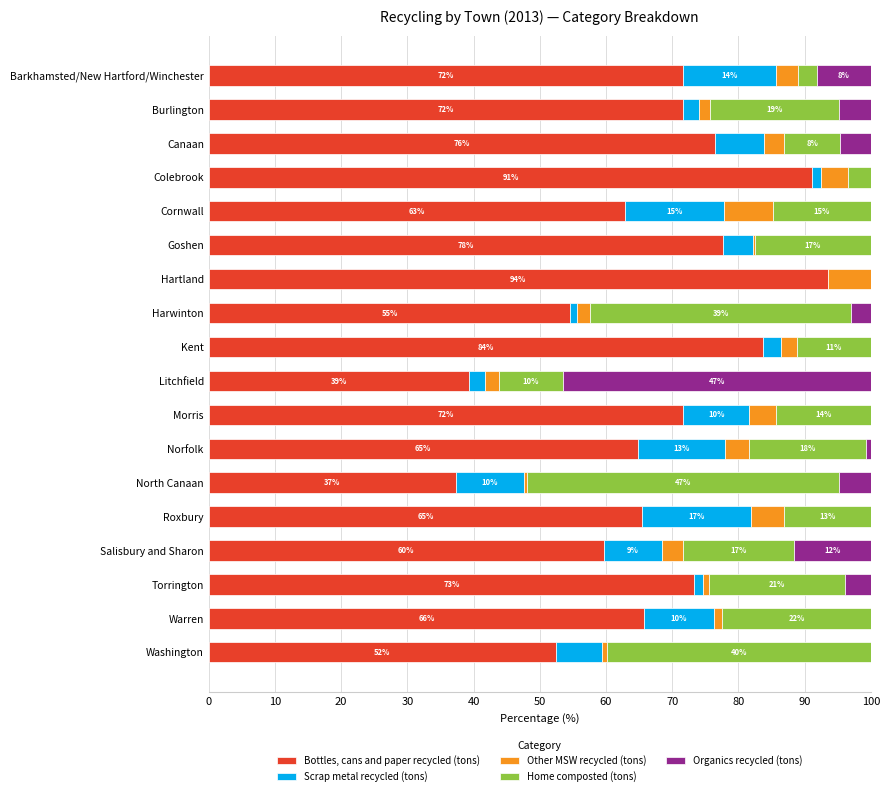

The value of Bottles, cans and paper recycled (tons) at Goshen is 110.0. True or false?

False